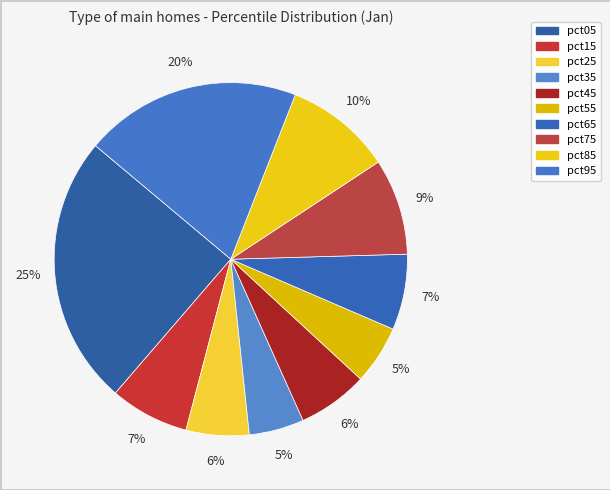

Count the number of slices in the pie.

10